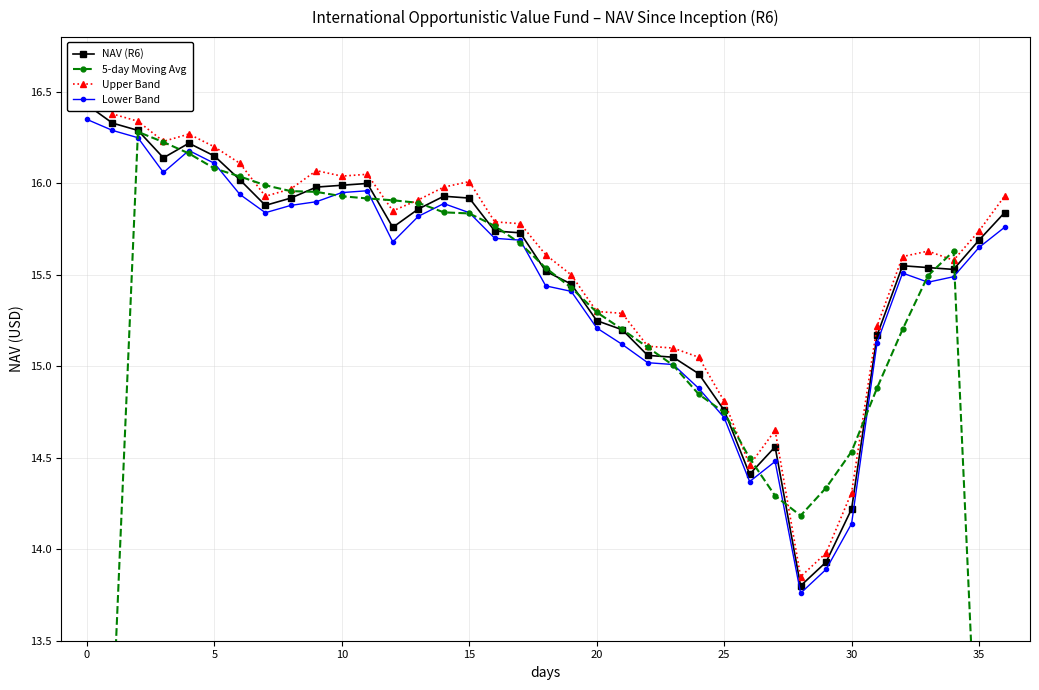

True or false: Lower Band has a value of 7.7 at 23.

False